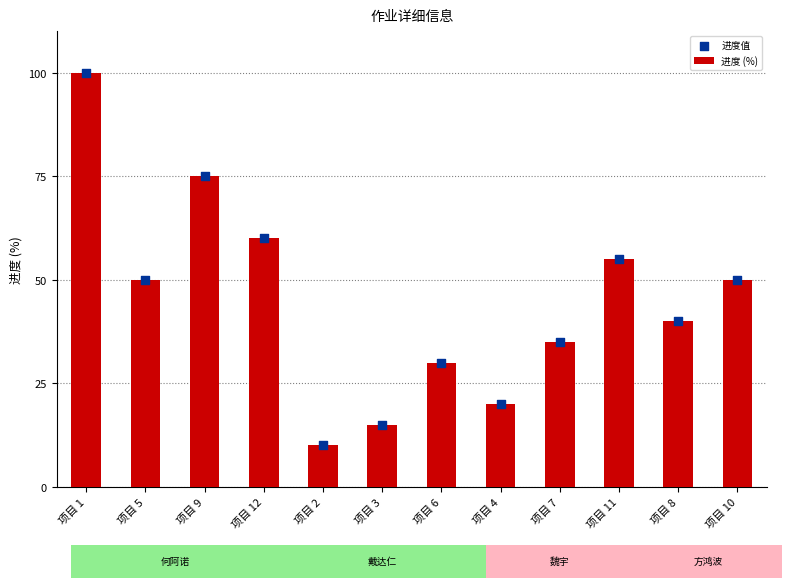

At which category is the sum across all series the highest?

项目 1